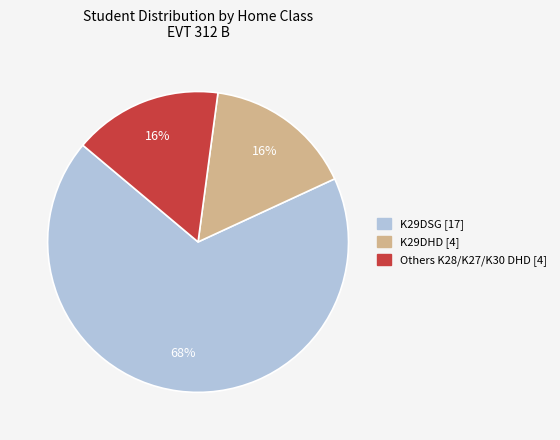

To the nearest percent, what is the difference between the largest and smallest slice percentages?

52%